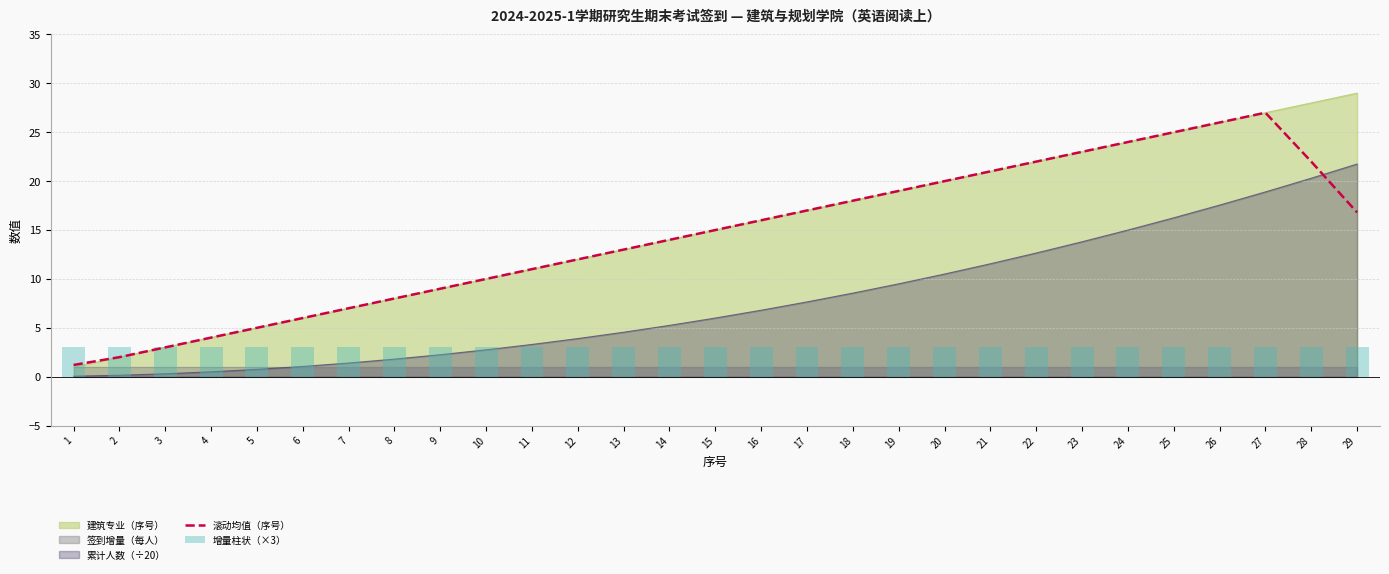

Is the value of 增量柱状（×3） at 12 greater than the value of 滚动均值（序号） at 27?

No